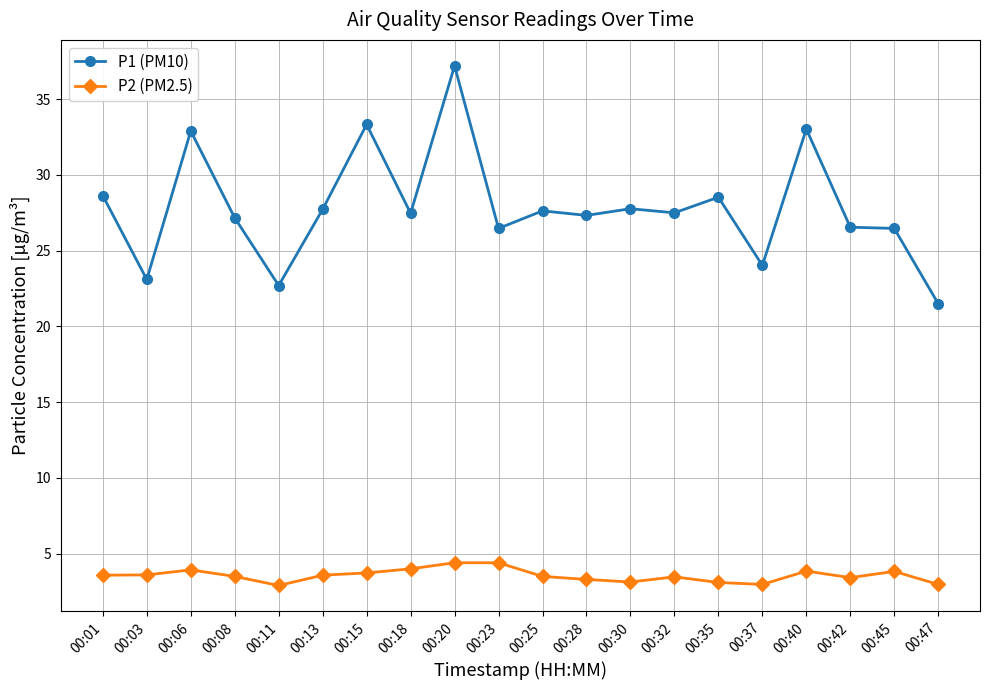

Is this an area chart (filled region under the line)?

No